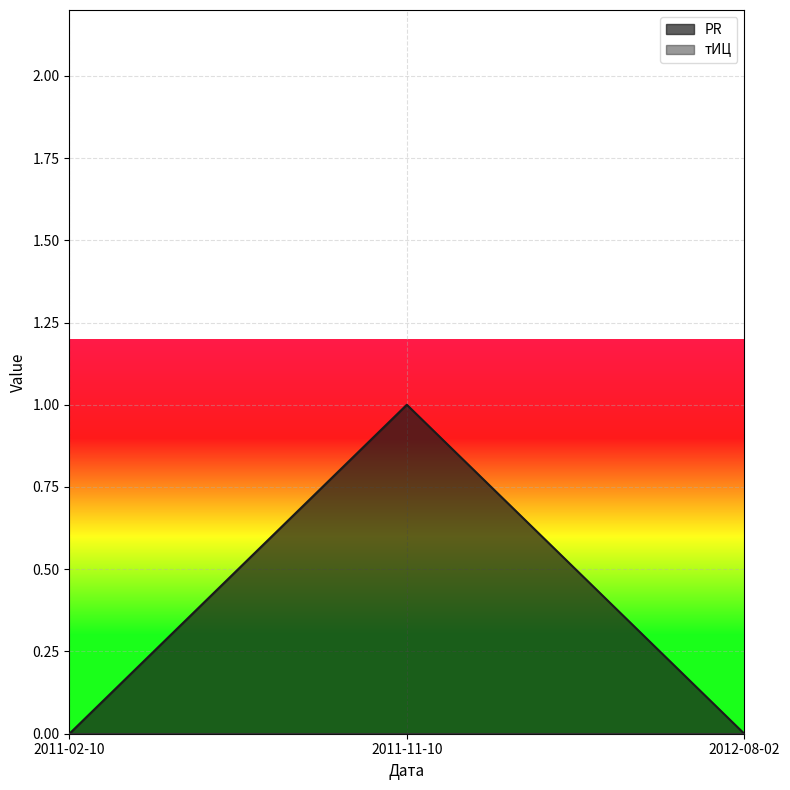

Is it true that the value at 2011-02-10 is 0?

True